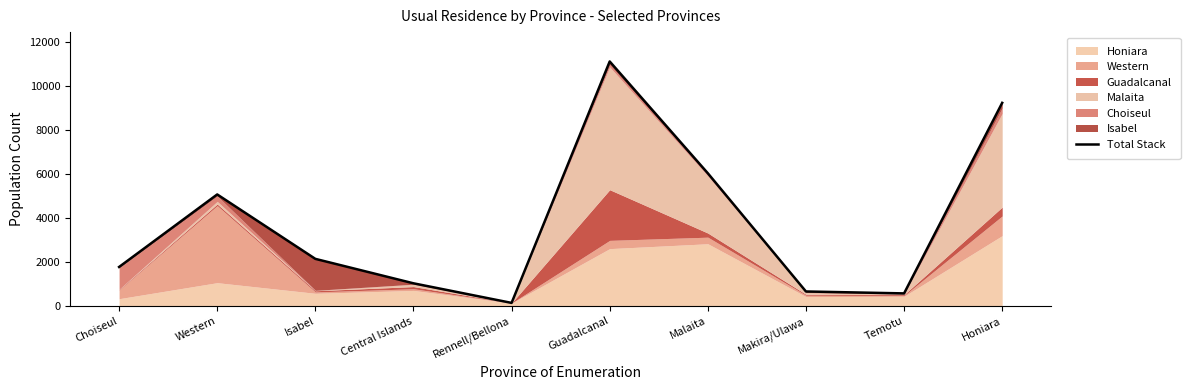

What is the average value?

3772